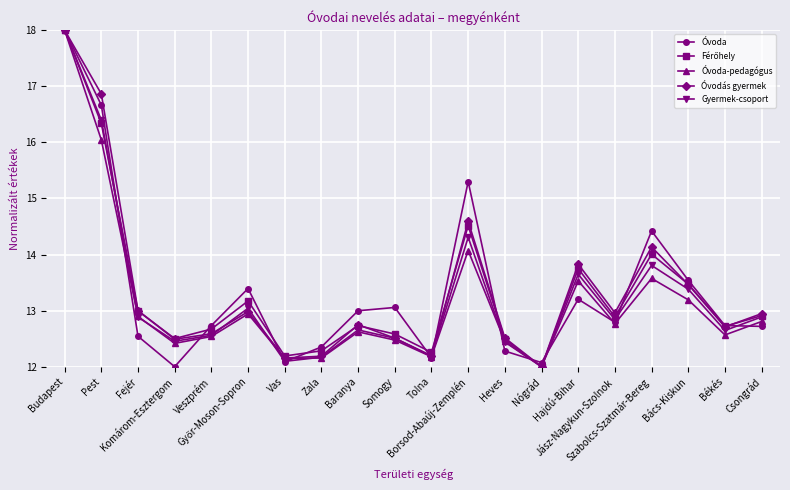

What is the value of the Óvoda point at the 6th from the left?

13.4